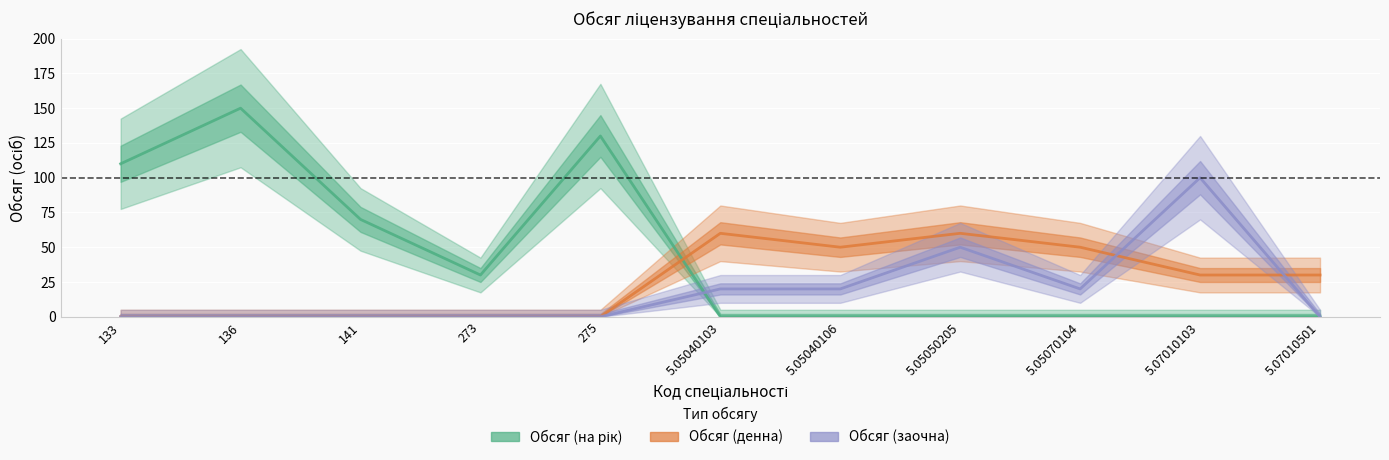

Does the chart display data point markers on the line(s)?

No